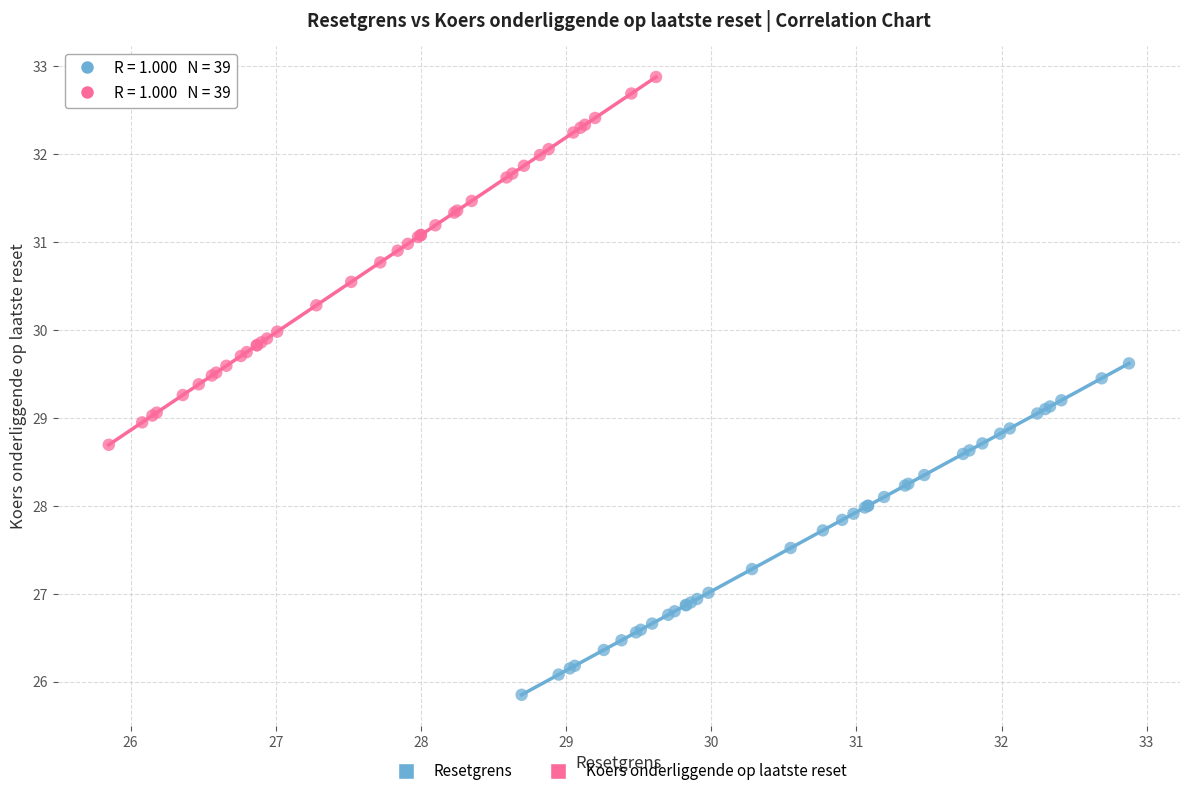

Which series has the widest spread of Y values?

Koers onderliggende op laatste reset